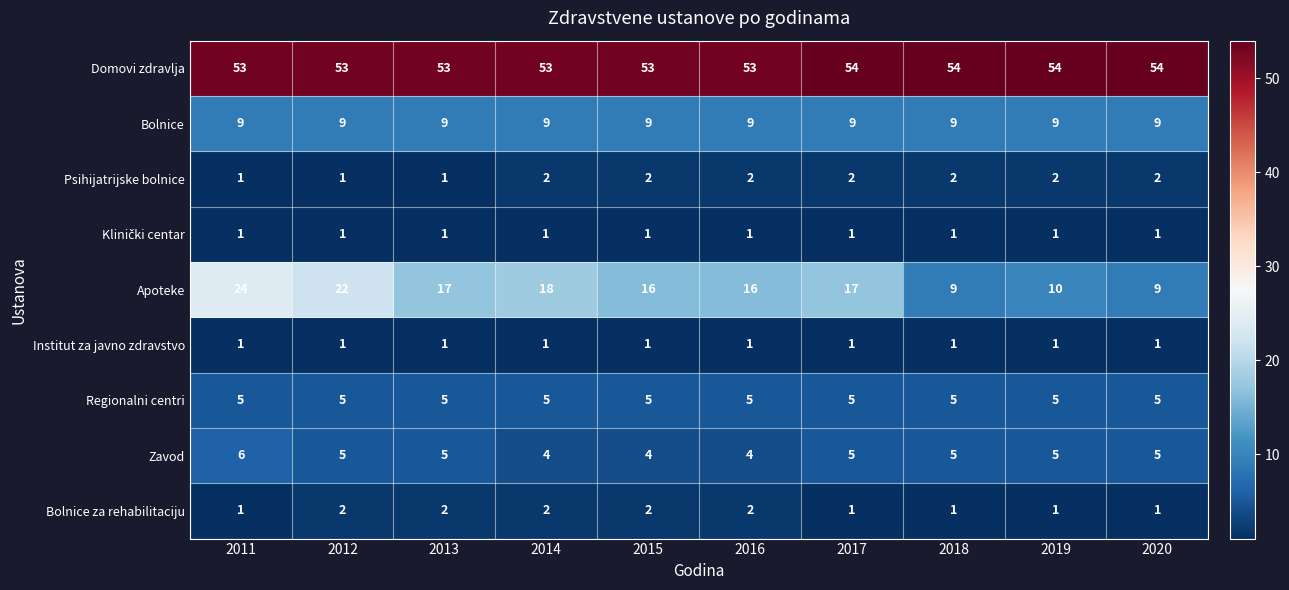

Which series has the widest spread of values?

Apoteke